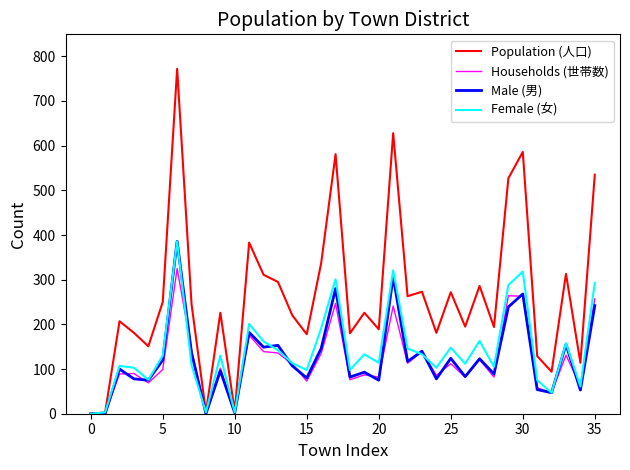

Which series has the largest total across all categories?

Population (人口)